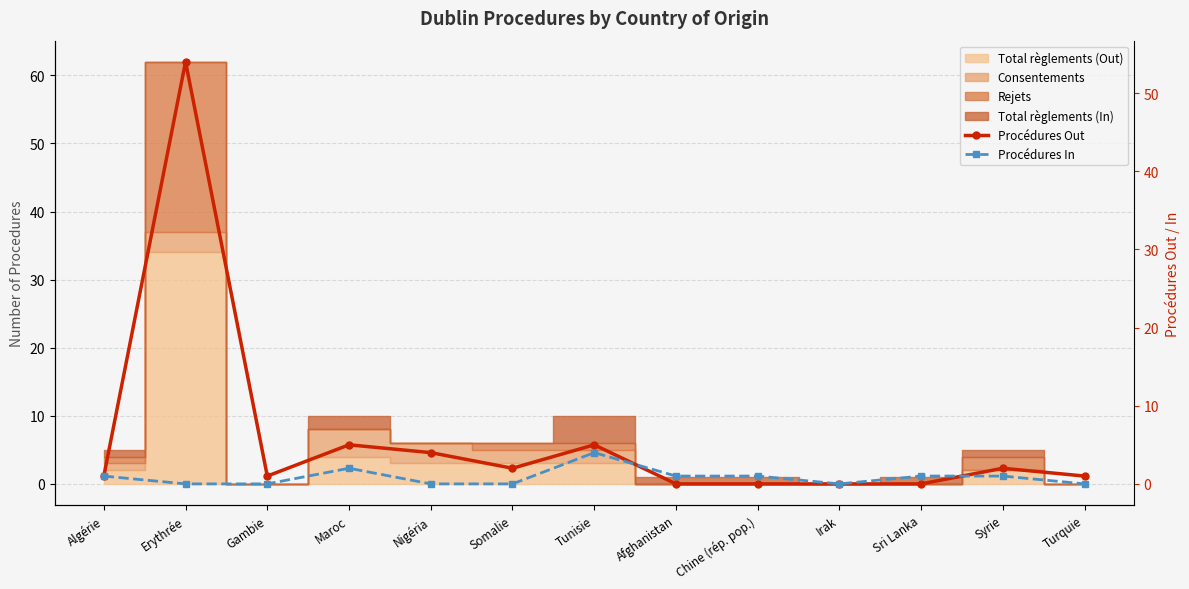

How many lines are shown in the chart?

2